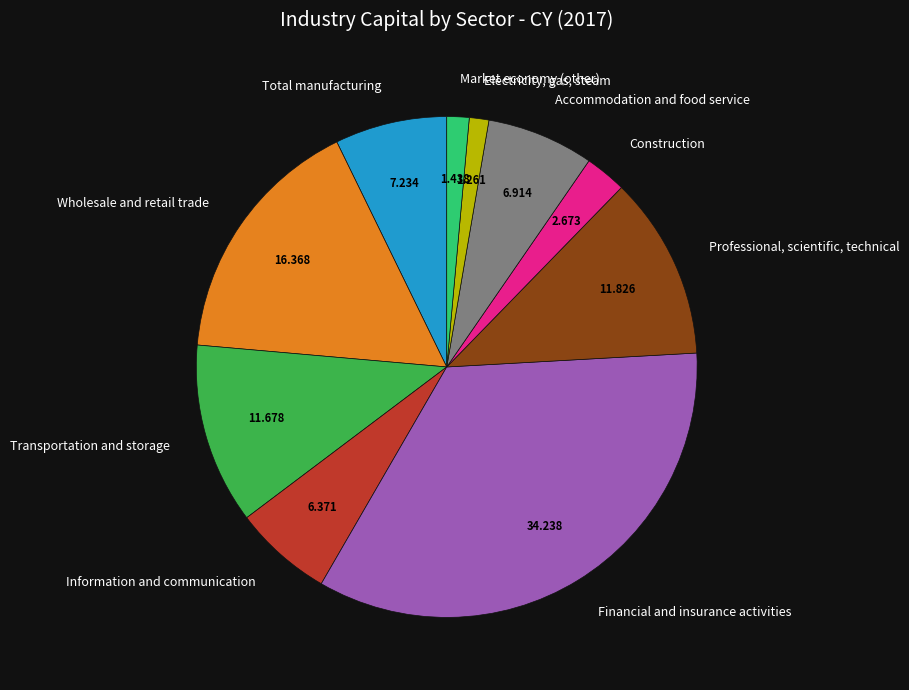

Do Financial and insurance activities and Transportation and storage together represent more than half of the pie?

No